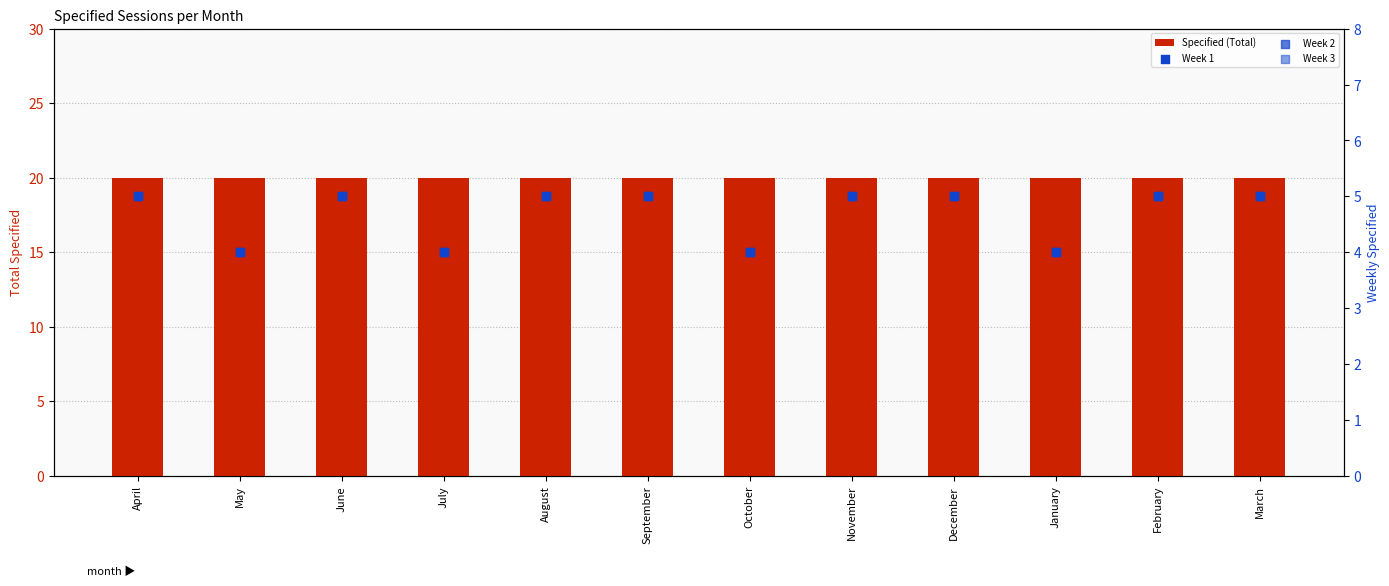

At which category is the sum across all series the highest?

April